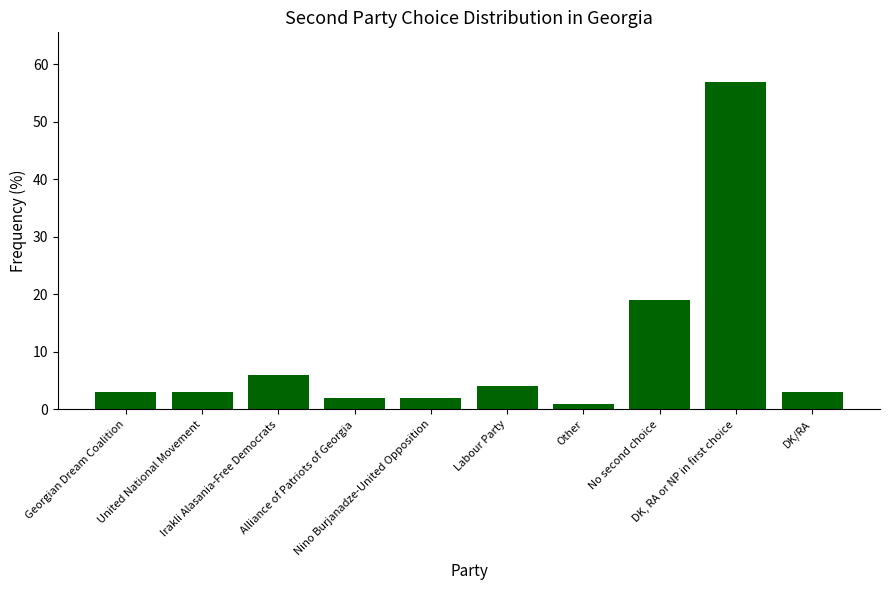

Count the number of categories in the chart.

10